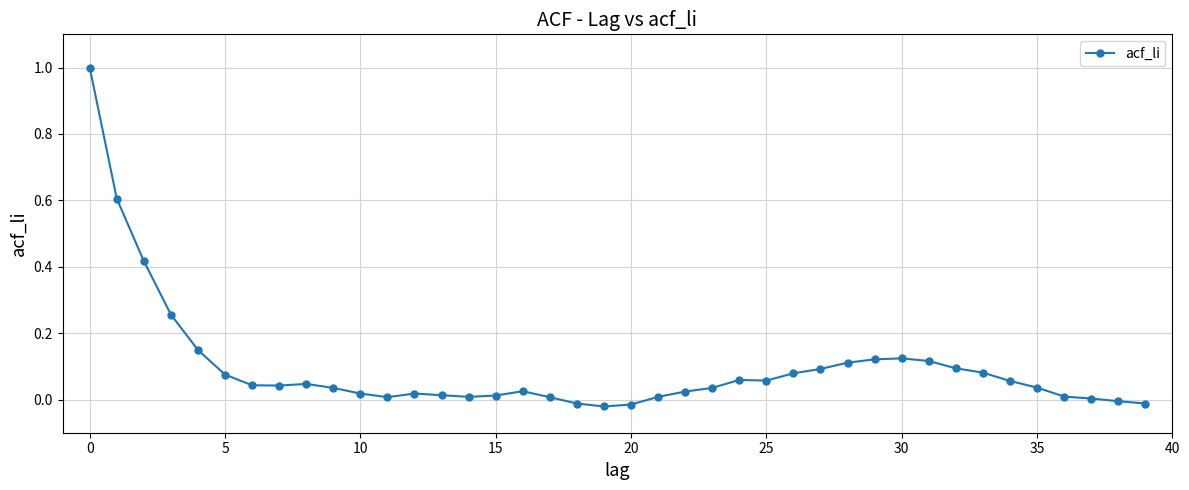

What is the sum of all values?

3.8